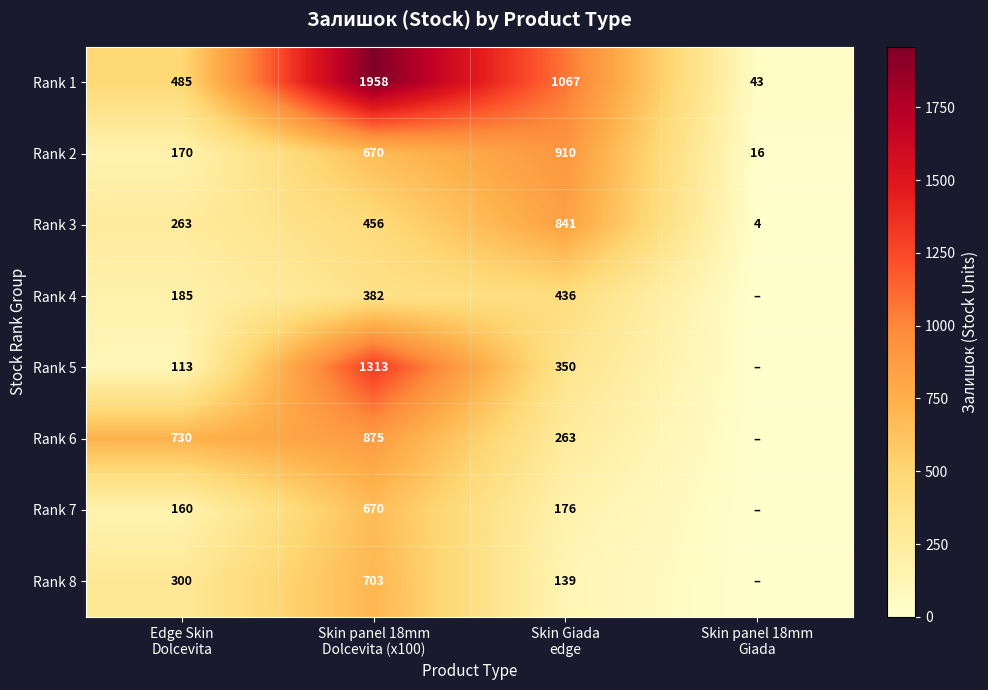

What is the sum of all Rank 3 values?

1564